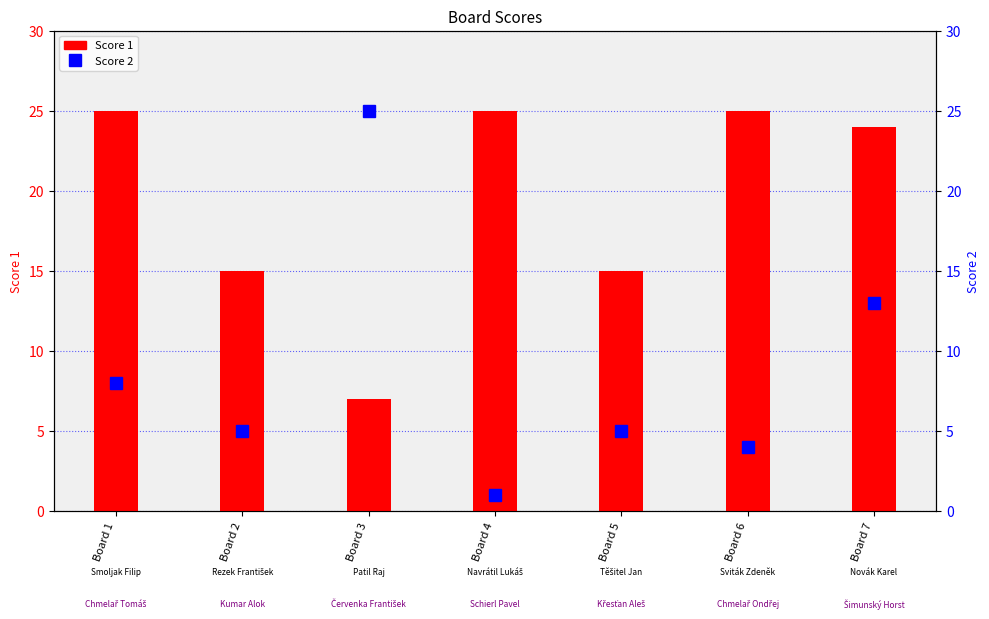

What is the difference between the second highest and minimum values in the Score 2 series?

12